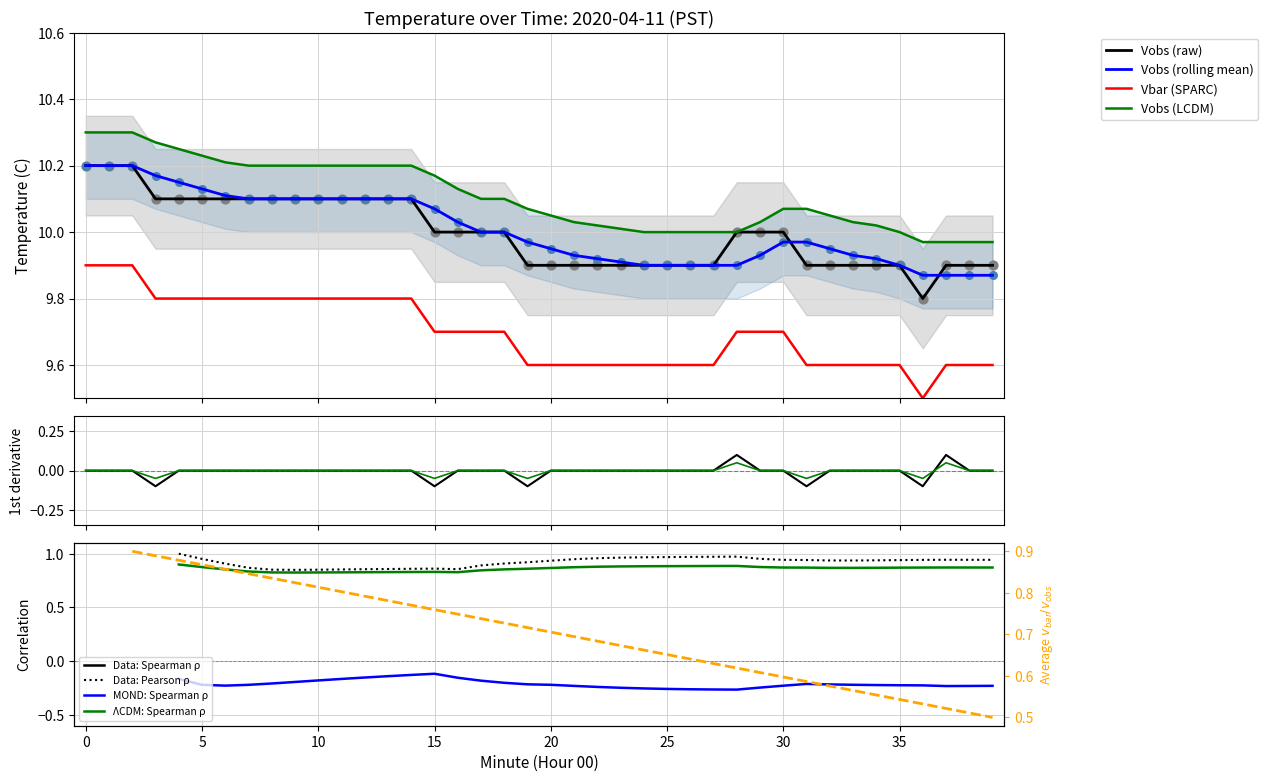

Is the value of Rolling Mean at 27 greater than the value of Derivative at 26?

Yes